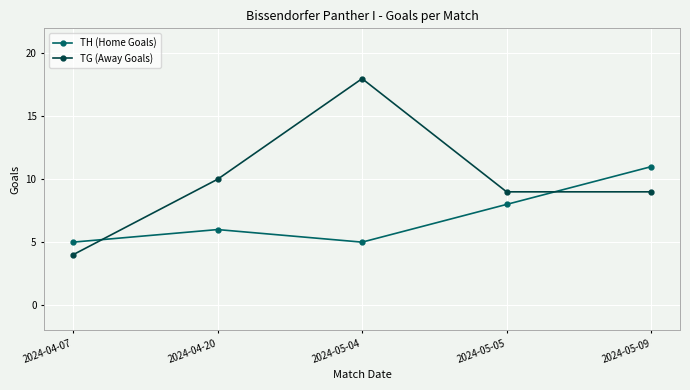

How many interior local valleys does the TH (Home Goals) series have?

1